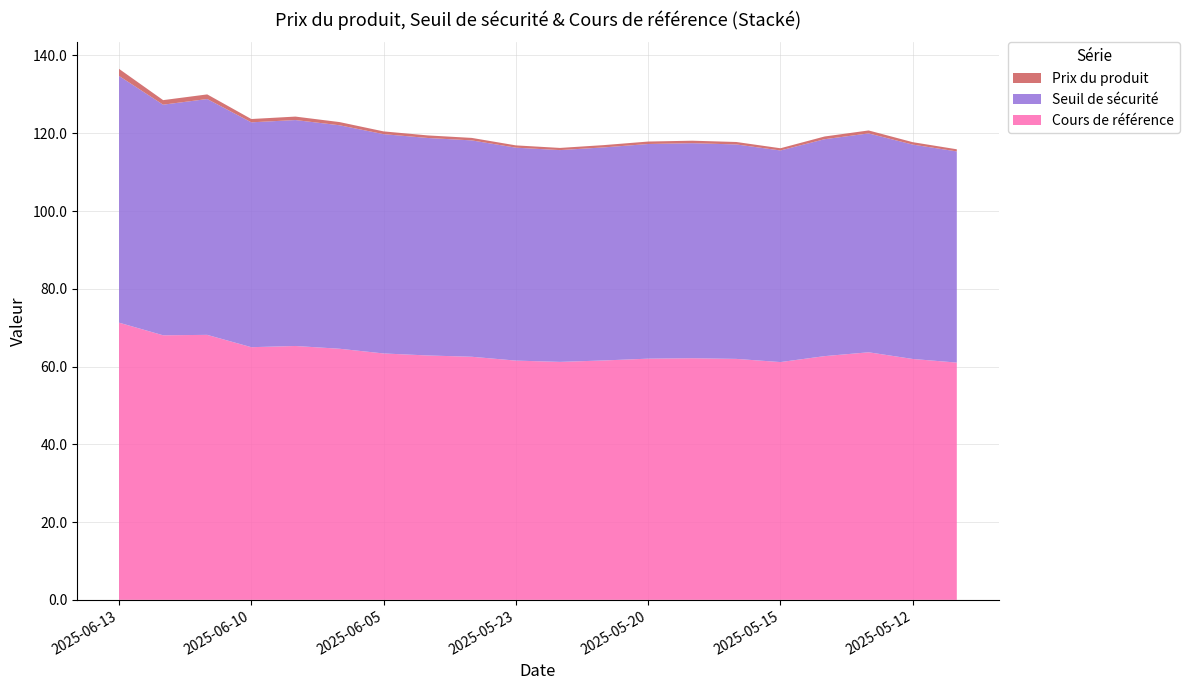

Reading left to right, extract all data points from this chart.

Prix du produit: 1.8	1.2	1.2	0.8	0.9	0.8	0.7	0.7	0.6	0.6	0.6	0.6	0.6	0.6	0.6	0.6	0.7	0.8	0.6	0.6
Seuil de sécurité: 63.4	59.3	60.7	57.8	58.1	57.5	56.4	55.9	55.6	54.8	54.5	54.8	55.2	55.3	55.2	54.4	55.8	56.3	55.1	54.3
Cours de référence: 71.3	68.0	68.2	65.0	65.3	64.6	63.4	62.9	62.5	61.5	61.2	61.6	62.0	62.1	62.0	61.1	62.7	63.7	62.0	61.0